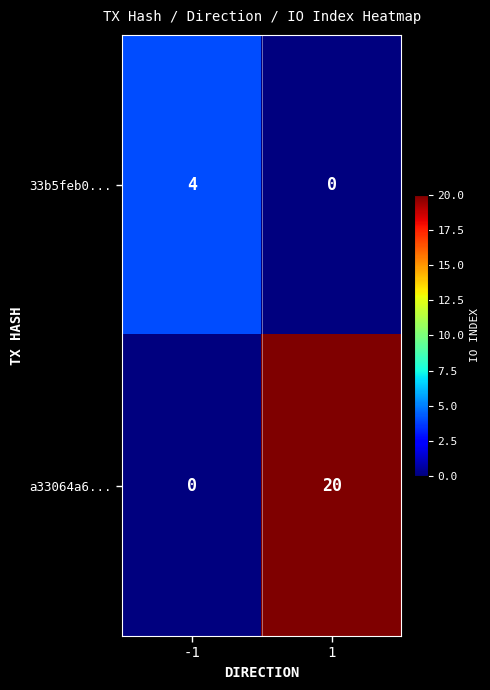

Which series has the largest range (max minus min)?

a33064a6...